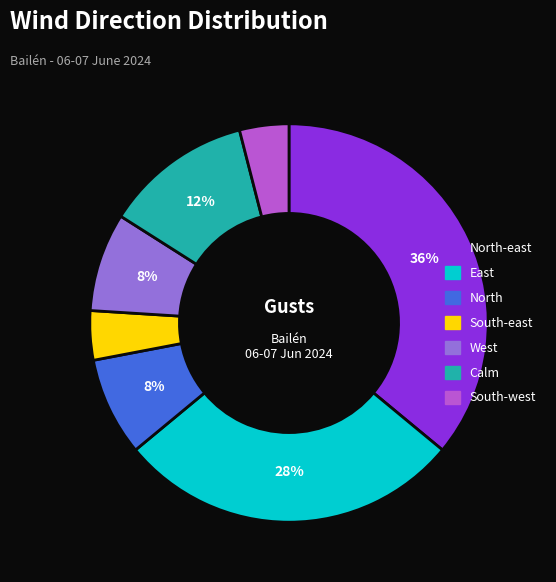

Is there any slice that represents more than half of the pie?

No